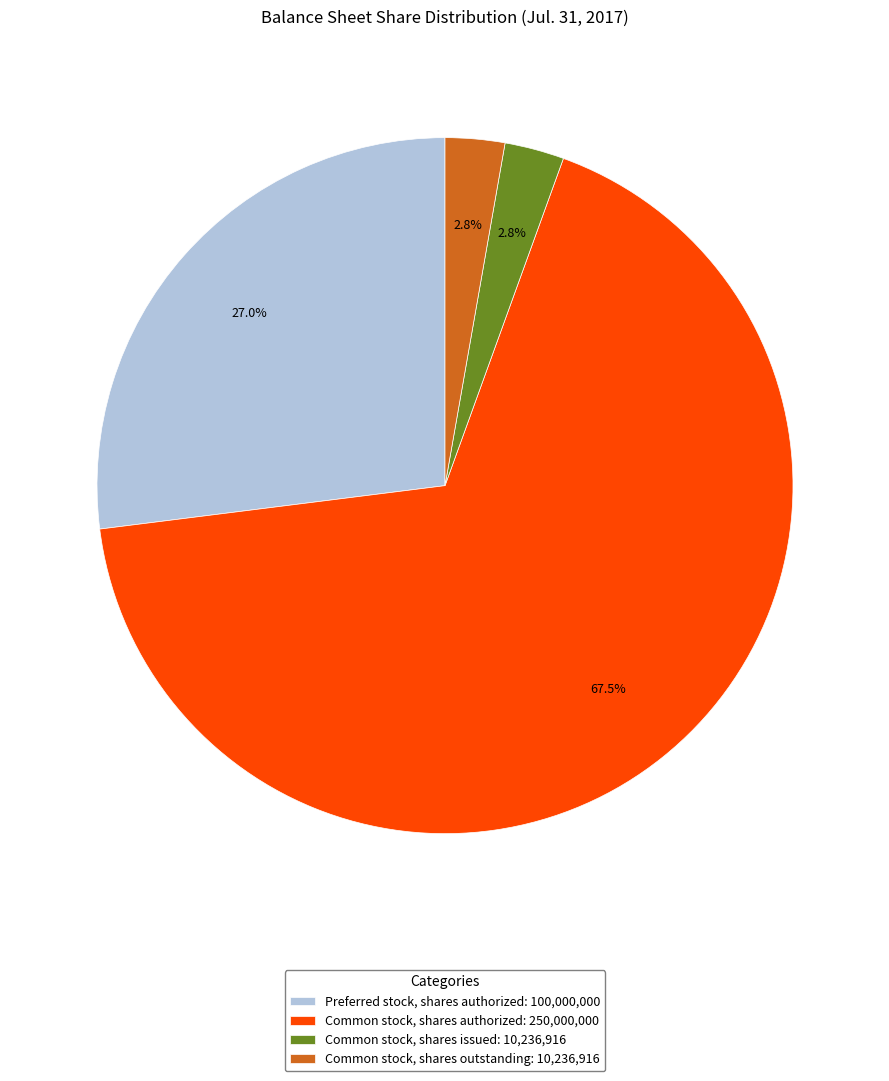

Does Common stock, shares issued: 10,236,916 account for over 50% of the chart?

No